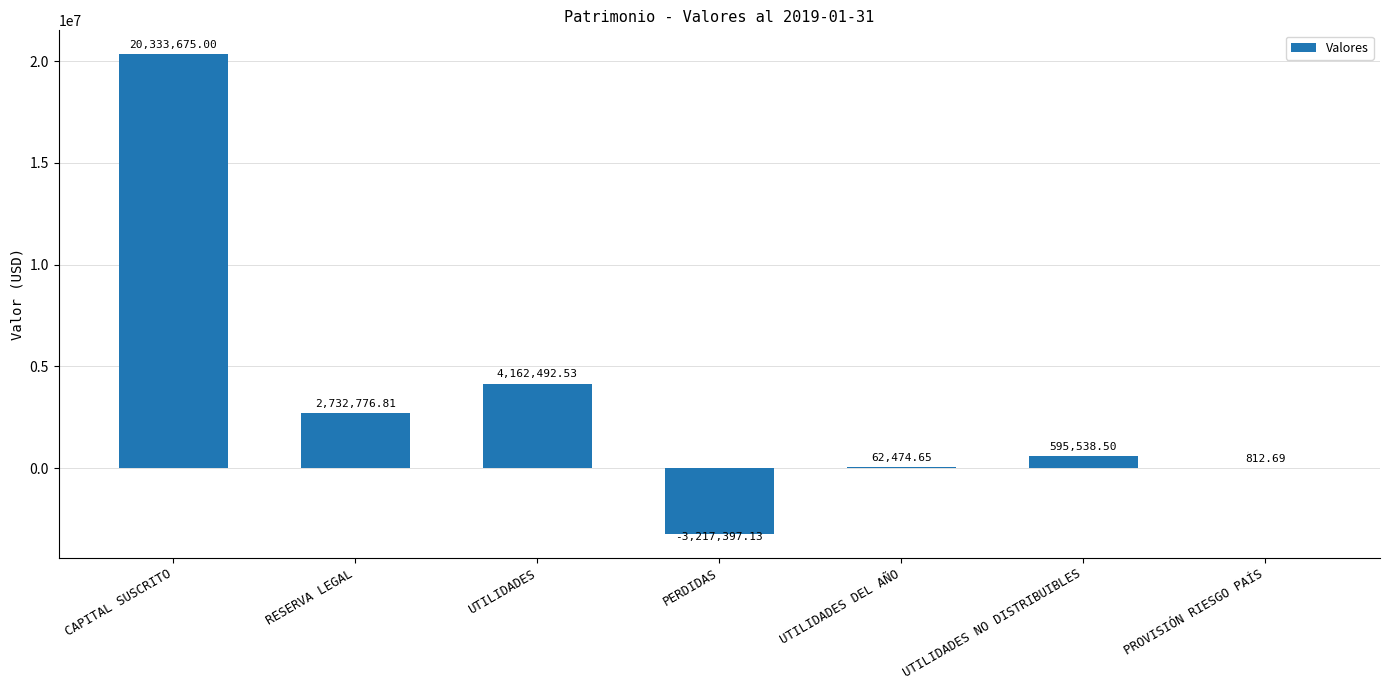

What is the change in value from CAPITAL SUSCRITO to RESERVA LEGAL?

-17600898.2